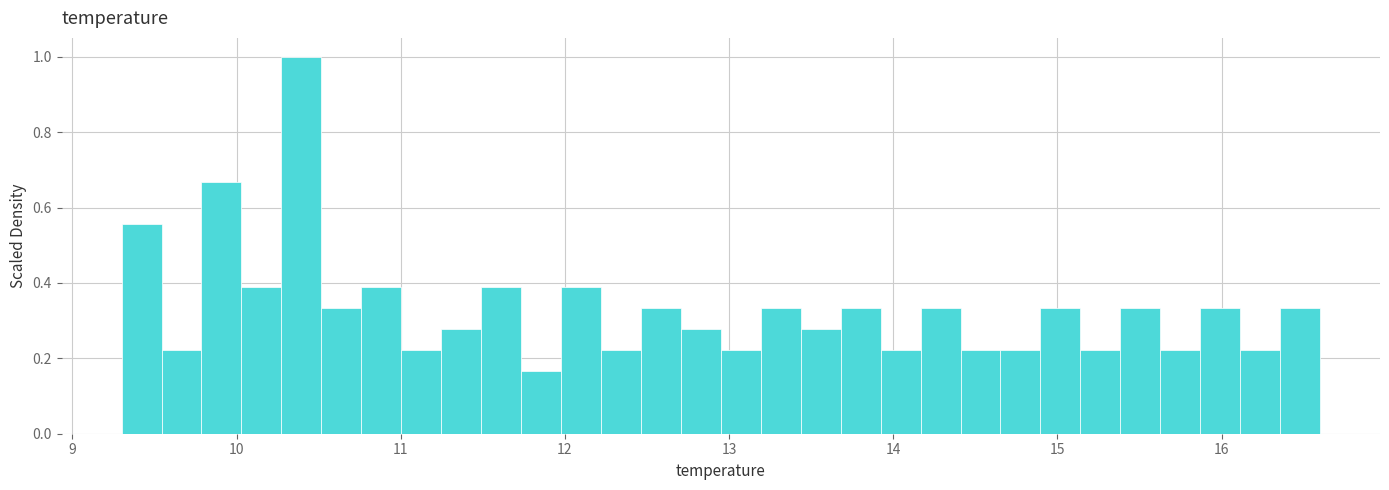

Read against the x-axis, roughly where is the centre of the tallest bar?

10.4